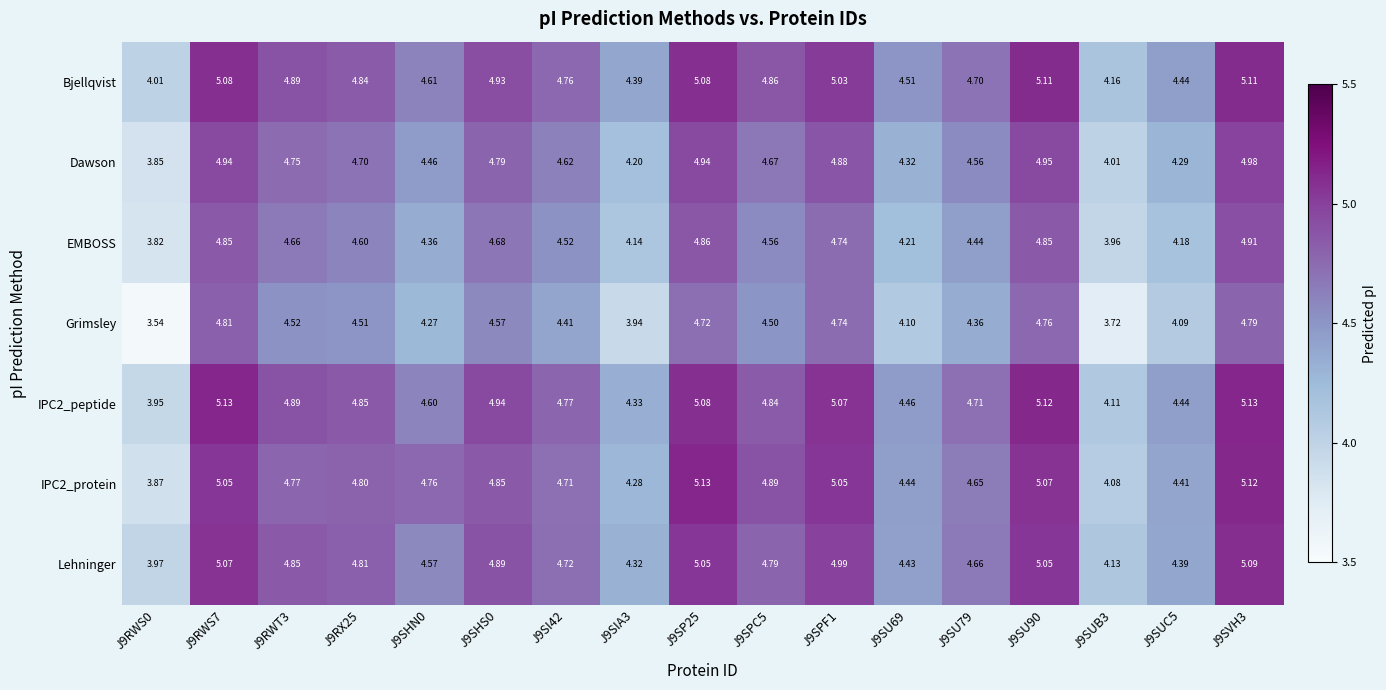

Is the value of Bjellqvist at J9SU90 greater than the value of Lehninger at J9RWT3?

Yes